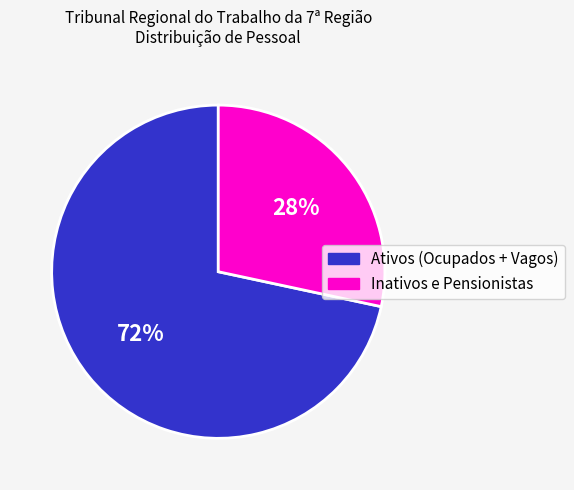

How many segments does this pie chart have?

2